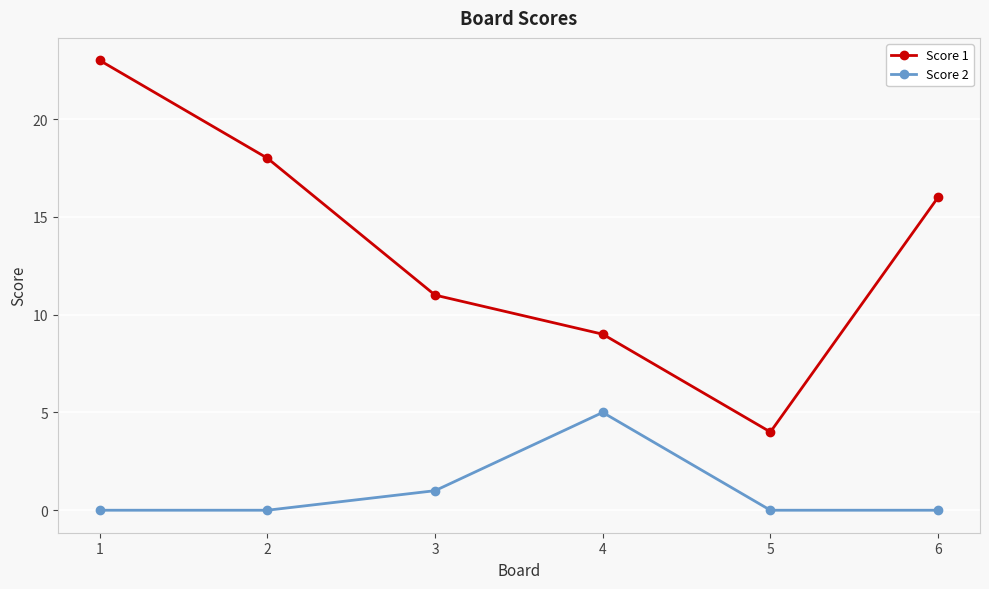

Which series has the largest total across all categories?

Score 1